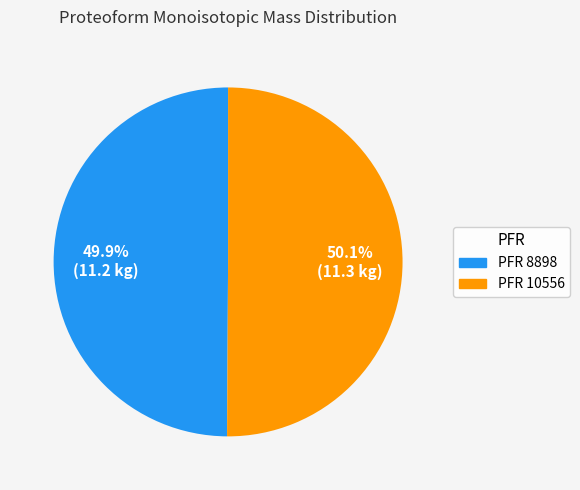

Is there a majority slice in this chart?

Yes